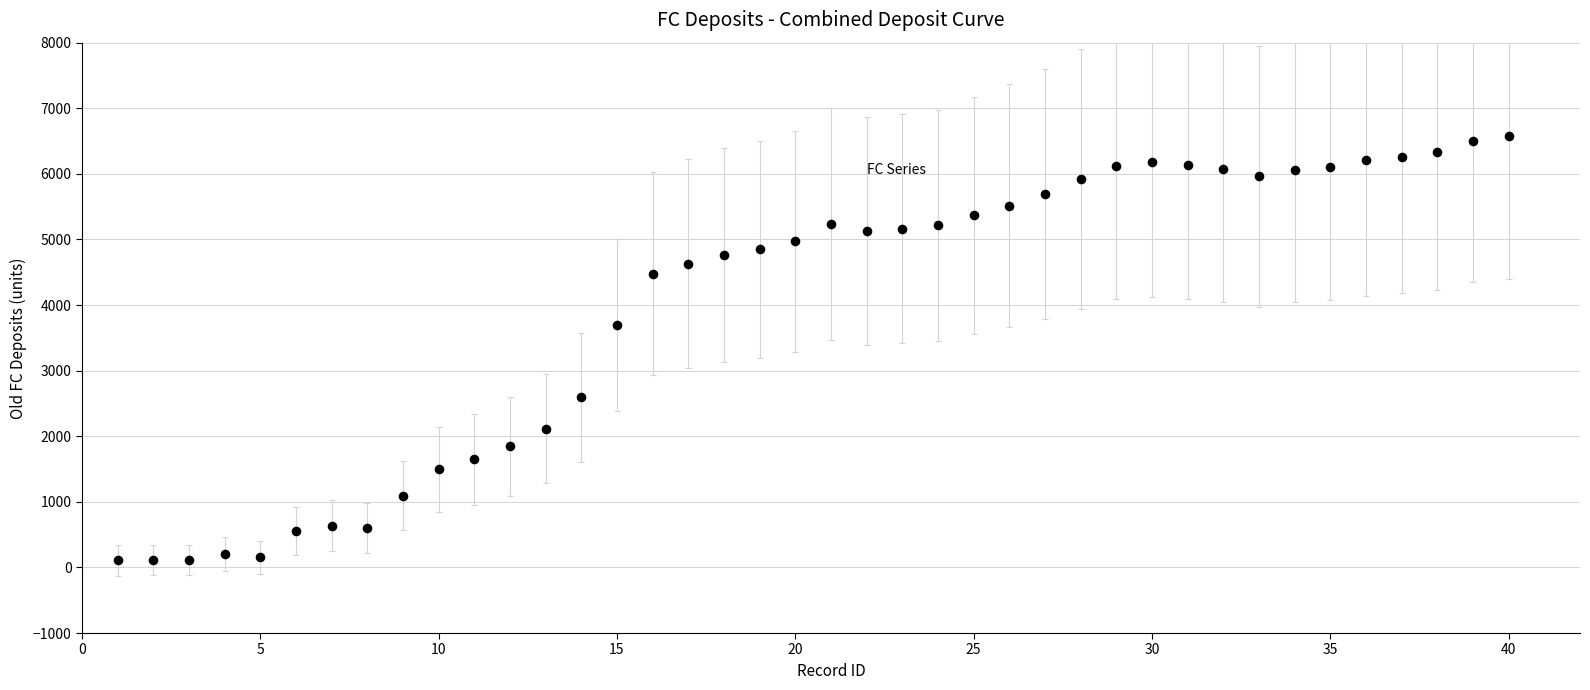

What Y value in the scatter plot is closest to 3341?

3696